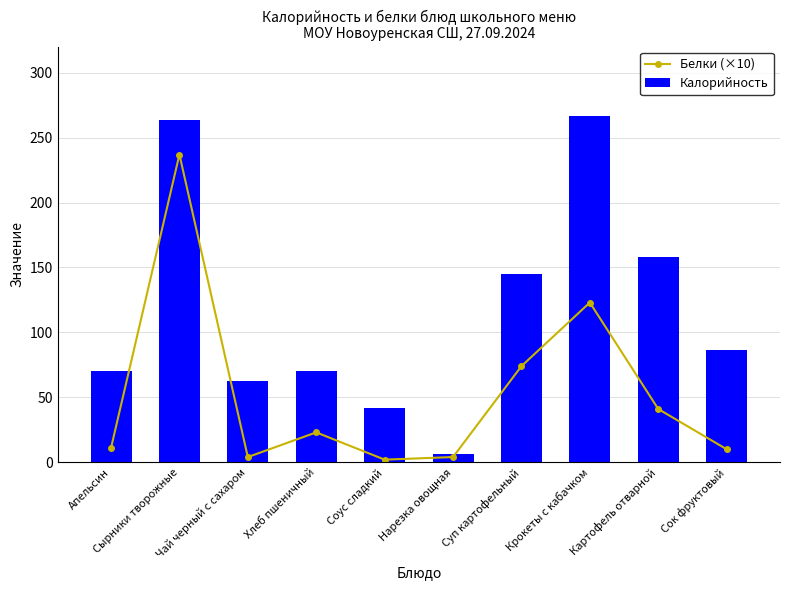

List the labels in order of Калорийность value, smallest first.

Нарезка овощная, Соус сладкий, Чай черный с сахаром, Апельсин, Хлеб пшеничный, Сок фруктовый, Суп картофельный, Картофель отварной, Сырники творожные, Крокеты с кабачком